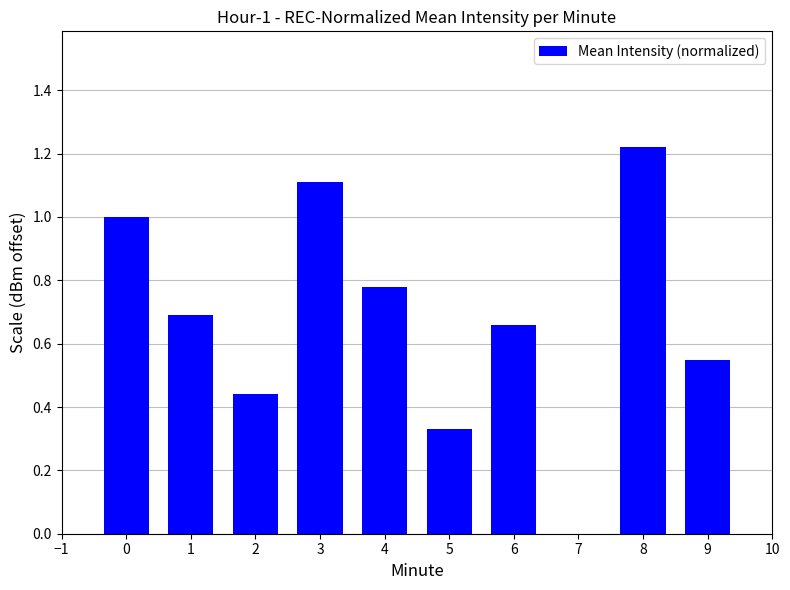

Are the bars horizontal?

No